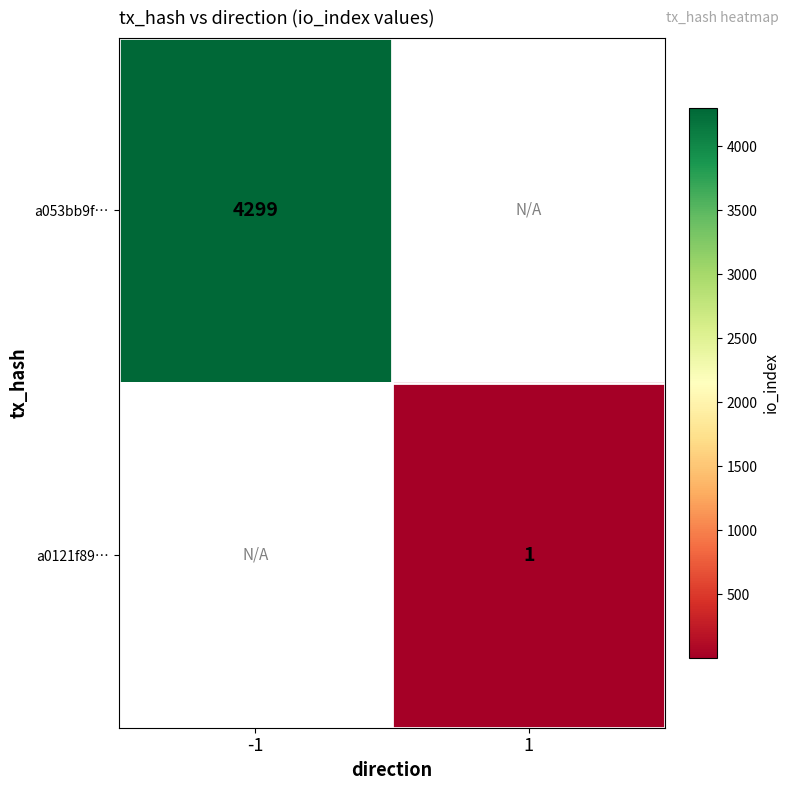

Is it true that a053bb9f… equals 6796 at -1?

False